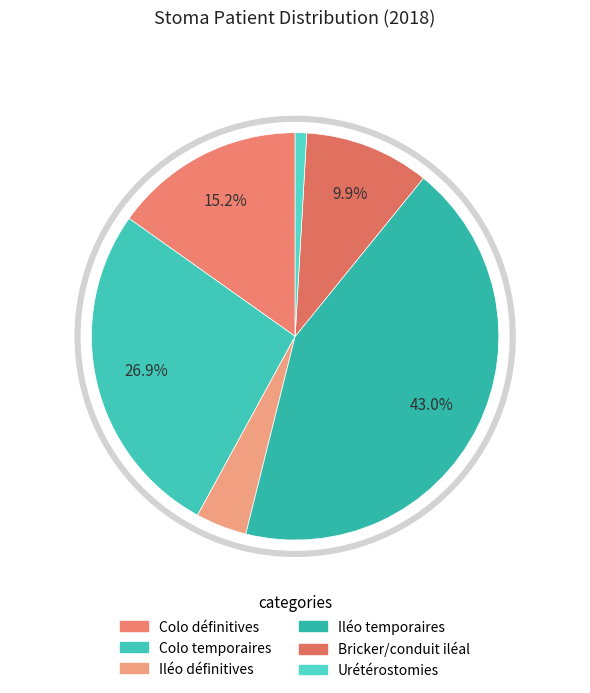

True or false: Colo temporaires accounts for 17% of the total.

False